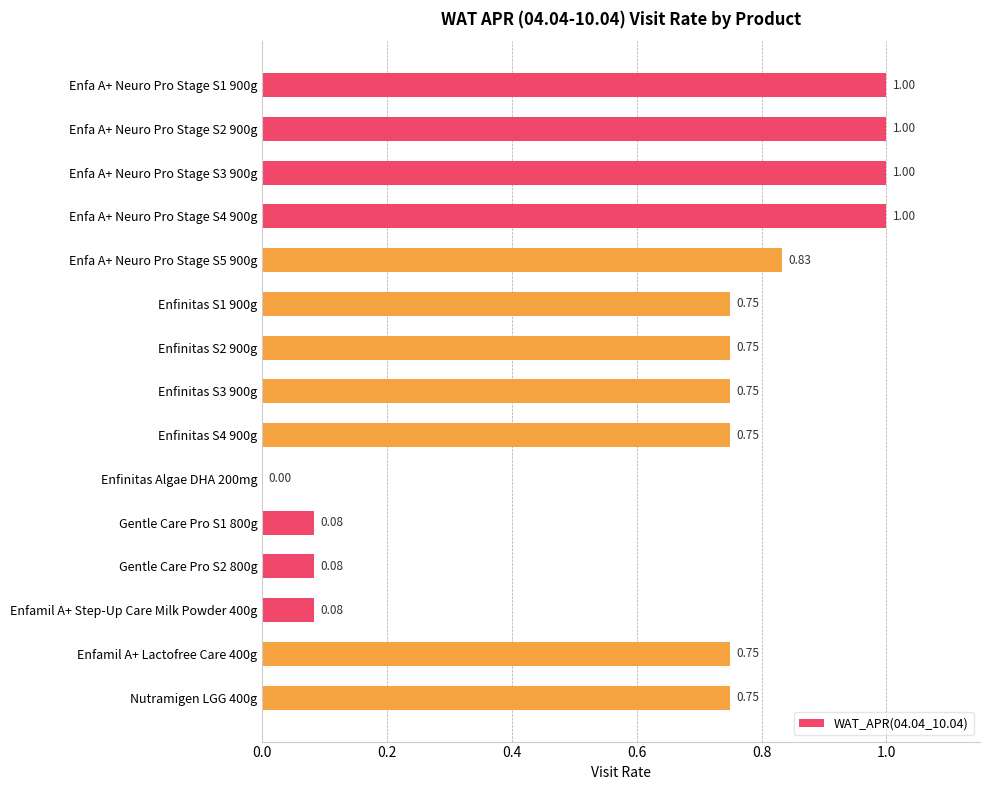

Between Gentle Care Pro S2 800g and Enfinitas S4 900g, which is larger?

Enfinitas S4 900g